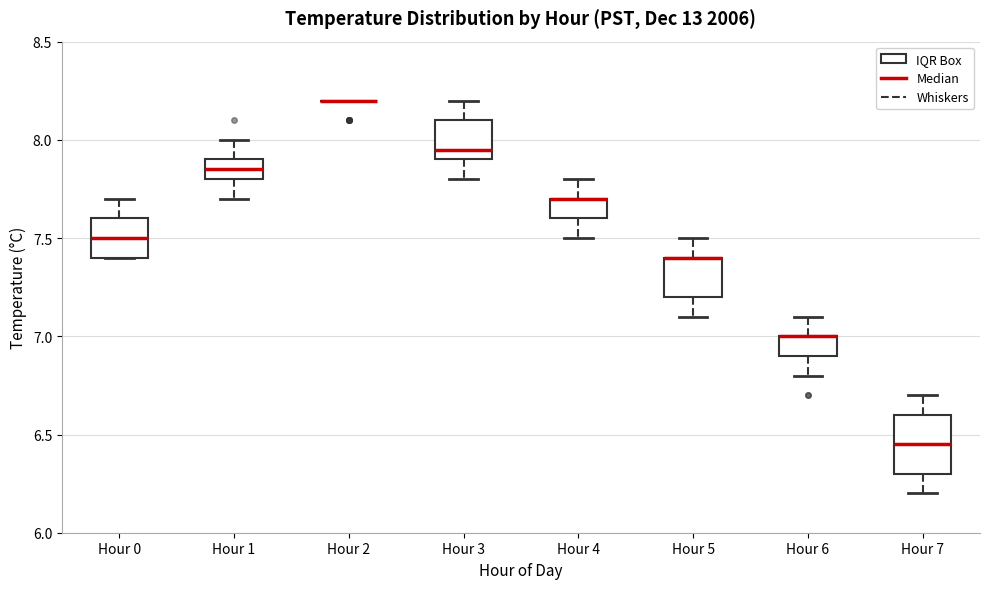

Reading left to right, read every box against the y-axis: the position of its median line, the range the box covers, and the ends of its whiskers. The values are not printed on the chart, so give them approximately, as read against the axis.

Hour 0: median 7.50, box 7.40 to 7.60, whiskers 7.40 to 7.70
Hour 1: median 7.85, box 7.80 to 7.90, whiskers 7.70 to 8.00
Hour 2: box collapsed to a line at 8.20, whiskers 8.20 to 8.20
Hour 3: median 7.95, box 7.90 to 8.10, whiskers 7.80 to 8.20
Hour 4: median 7.70 (drawn on the box's upper edge), box 7.60 to 7.70, whiskers 7.50 to 7.80
Hour 5: median 7.40 (drawn on the box's upper edge), box 7.20 to 7.40, whiskers 7.10 to 7.50
Hour 6: median 7.00 (drawn on the box's upper edge), box 6.90 to 7.00, whiskers 6.80 to 7.10
Hour 7: median 6.45, box 6.30 to 6.60, whiskers 6.20 to 6.70